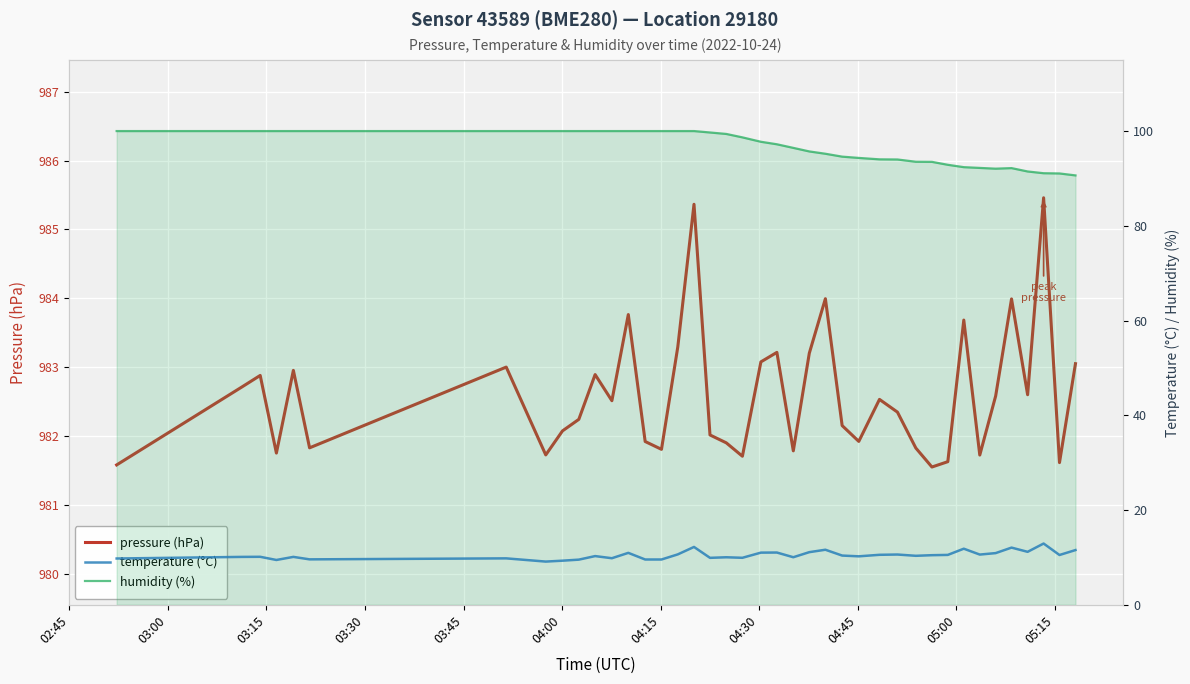

In pressure (hPa), how many points are higher than both neighbors (excluding endpoints)?

12